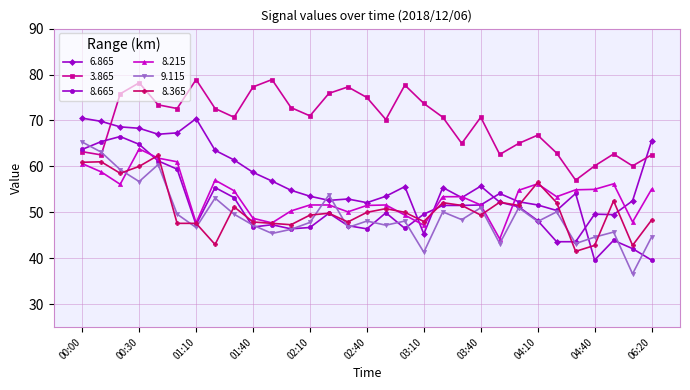

What is the greatest value displayed?

78.9